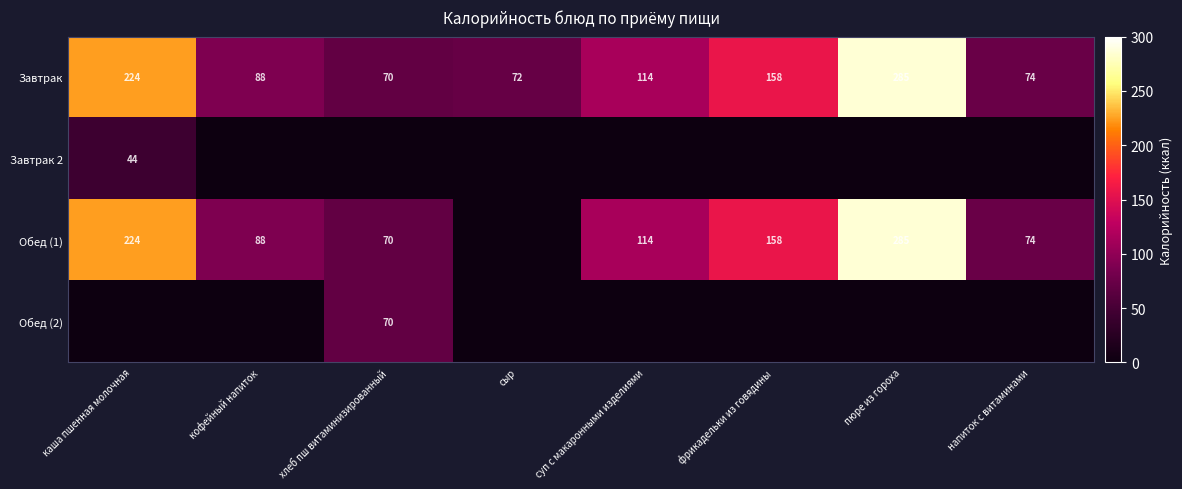

At how many categories does at least one series exceed 78?

5